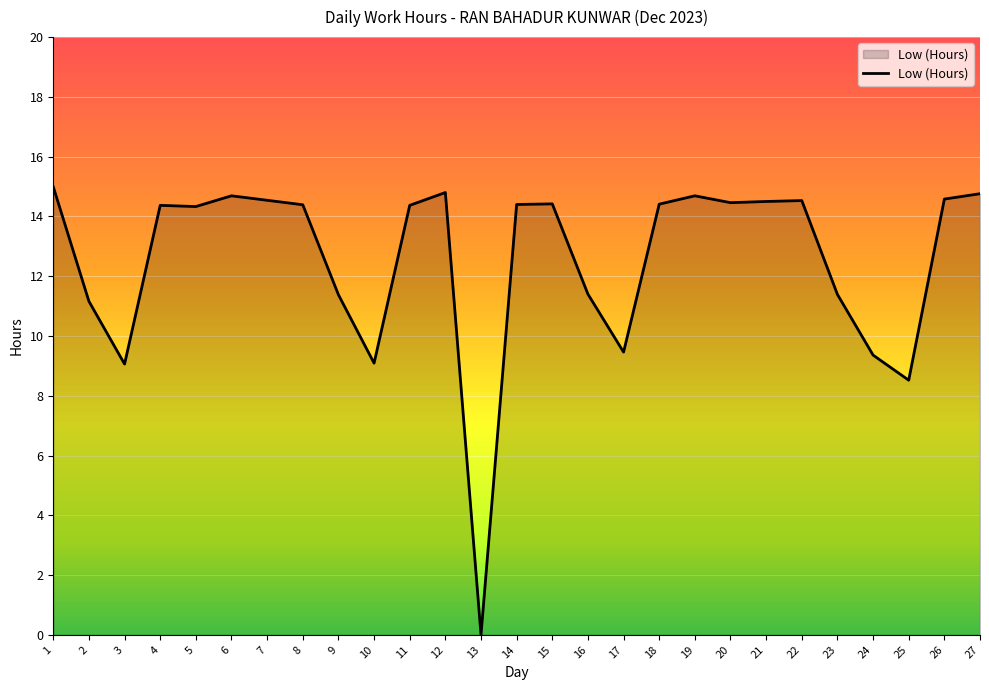

At which label is the value closest to 7?

25